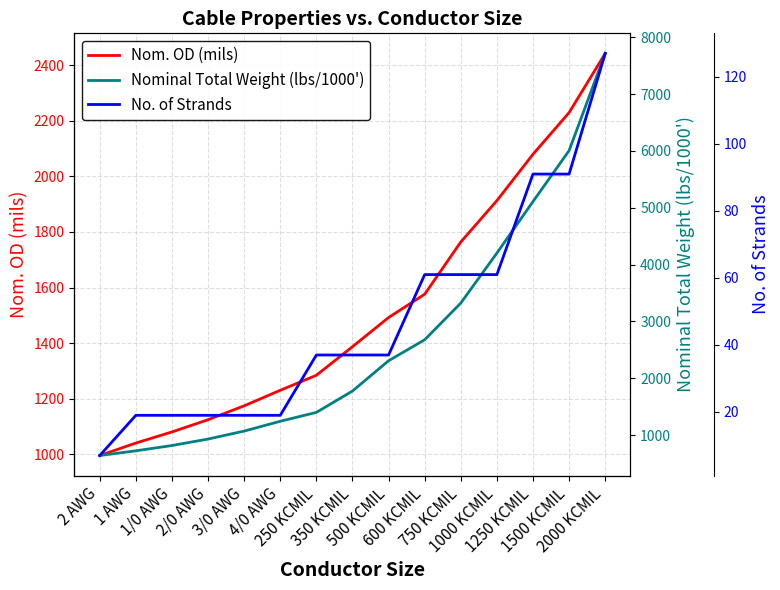

How many values in the No. of Strands series exceed 37?

6